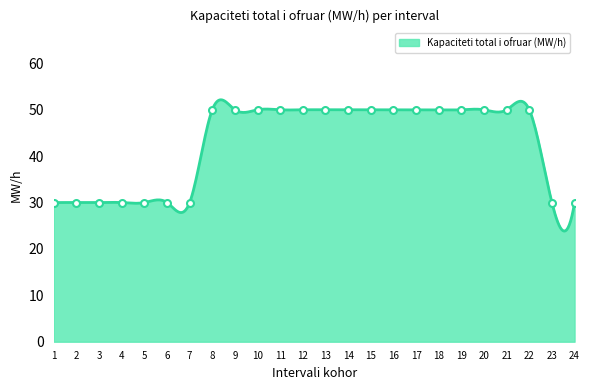

Reading right to left, what are all the values shown in this chart?

30	30	50	50	50	50	50	50	50	50	50	50	50	50	50	50	50	30	30	30	30	30	30	30